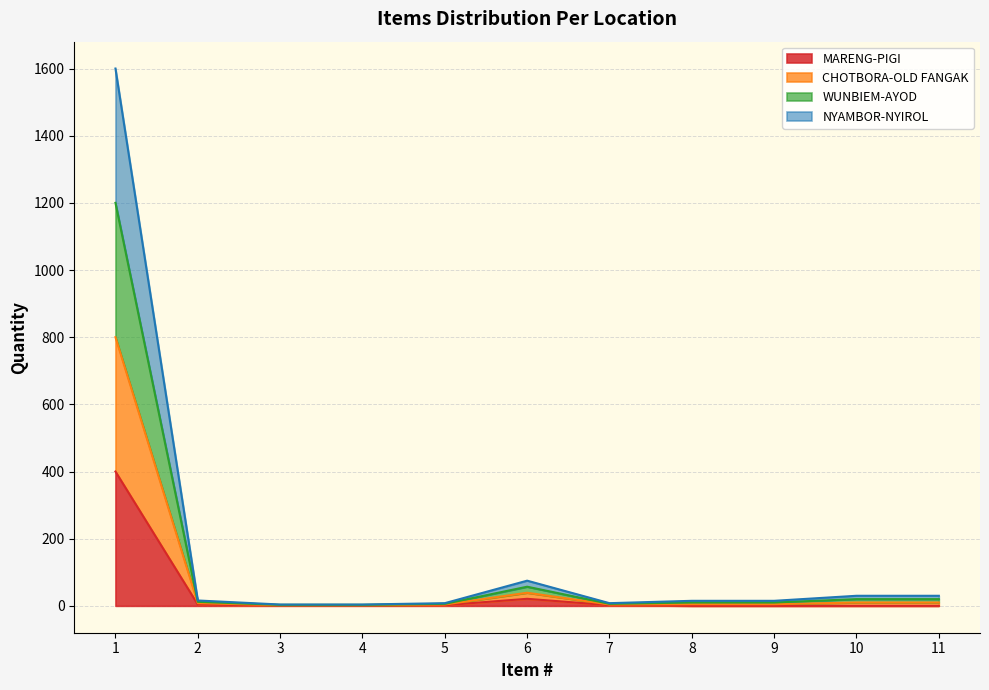

At which category does NYAMBOR-NYIROL reach its first local peak?

6